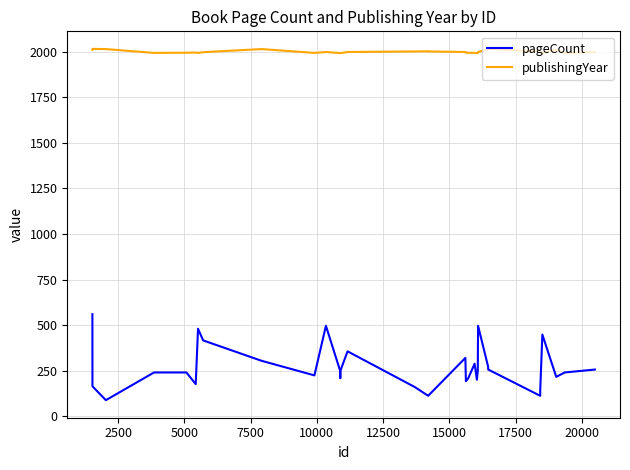

Which series has the largest total across all categories?

publishingYear